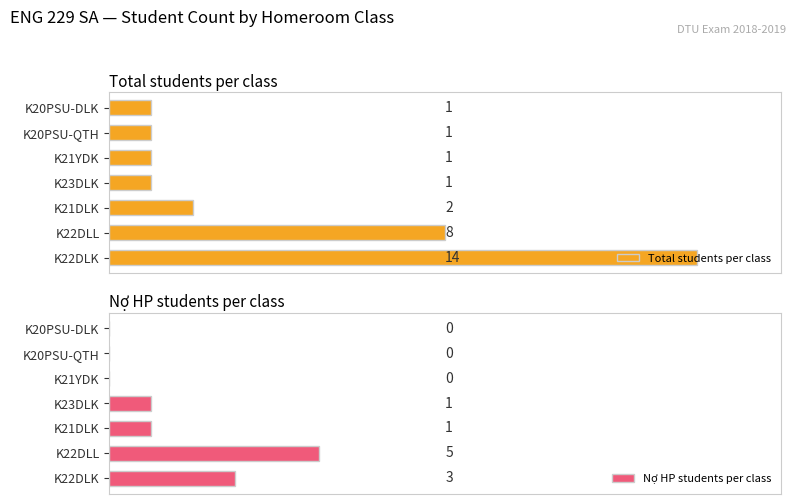

Are the bars grouped side by side (vs. stacked)?

Yes